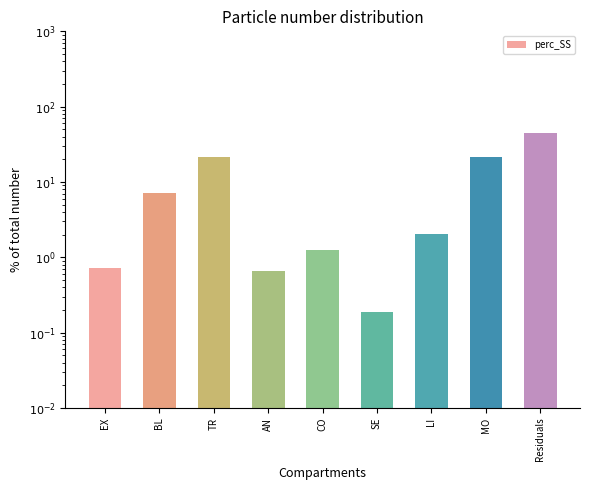

Reading left to right, what are all the values shown in this chart?

0.7	7.0	21.2	0.7	1.2	0.2	2.1	21.6	45.2